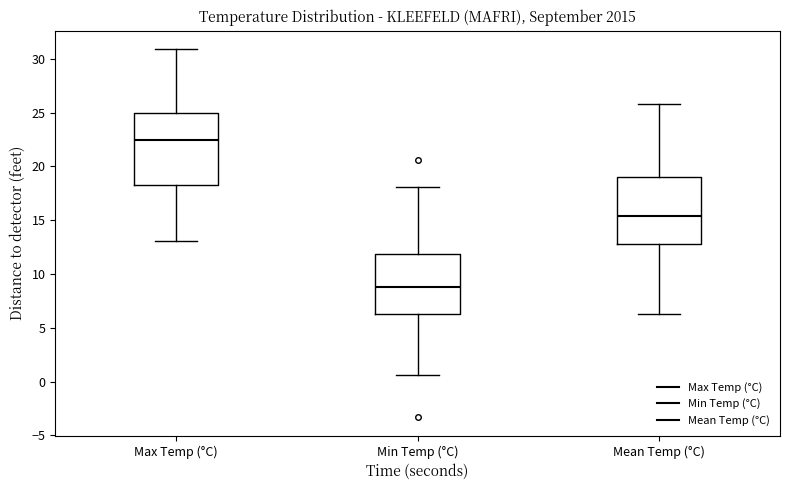

Reading left to right, transcribe this box plot: for each box, give where its median line is, the range the box spans, and where its two whiskers end, as read against the y-axis. The values are not printed on the chart, so give them approximately, as read against the axis.

Max Temp (°C): median 22.5, box 18.5 to 25.0, whiskers 13.0 to 31.0
Min Temp (°C): median 9.0, box 6.5 to 12.0, whiskers 0.5 to 18.0
Mean Temp (°C): median 15.5, box 13.0 to 19.0, whiskers 6.5 to 26.0